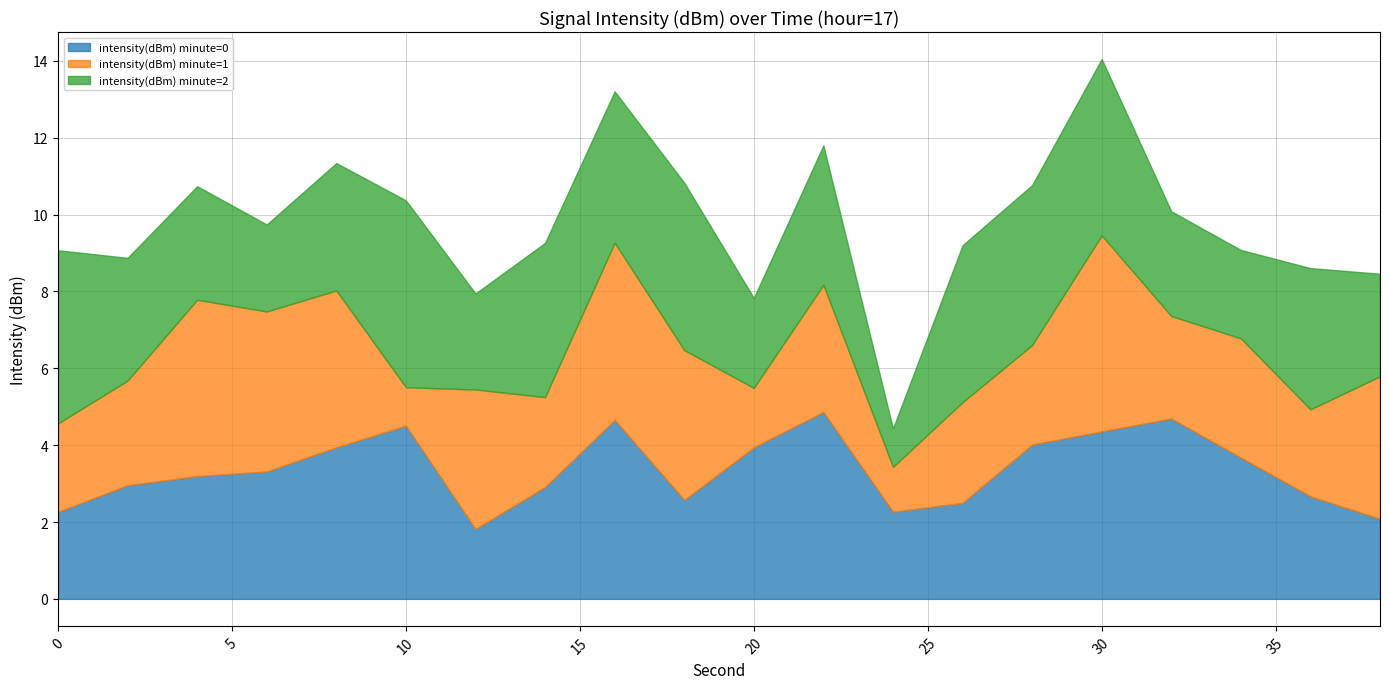

Which label corresponds to the largest value in the chart?

30